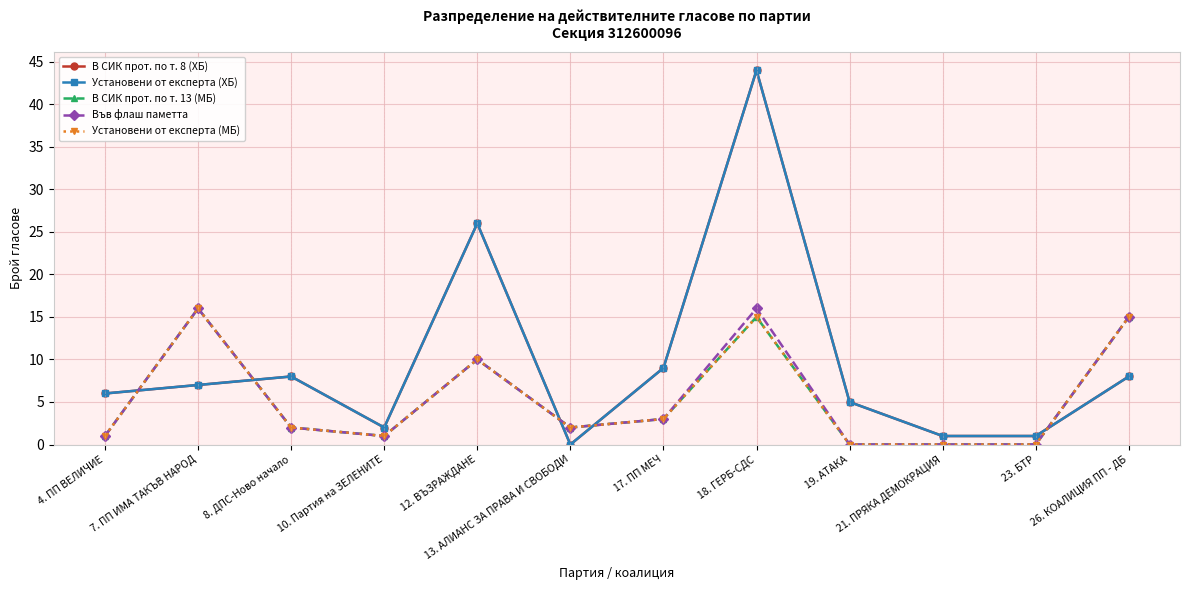

What is the maximum value for Установени от експерта (МБ)?

16